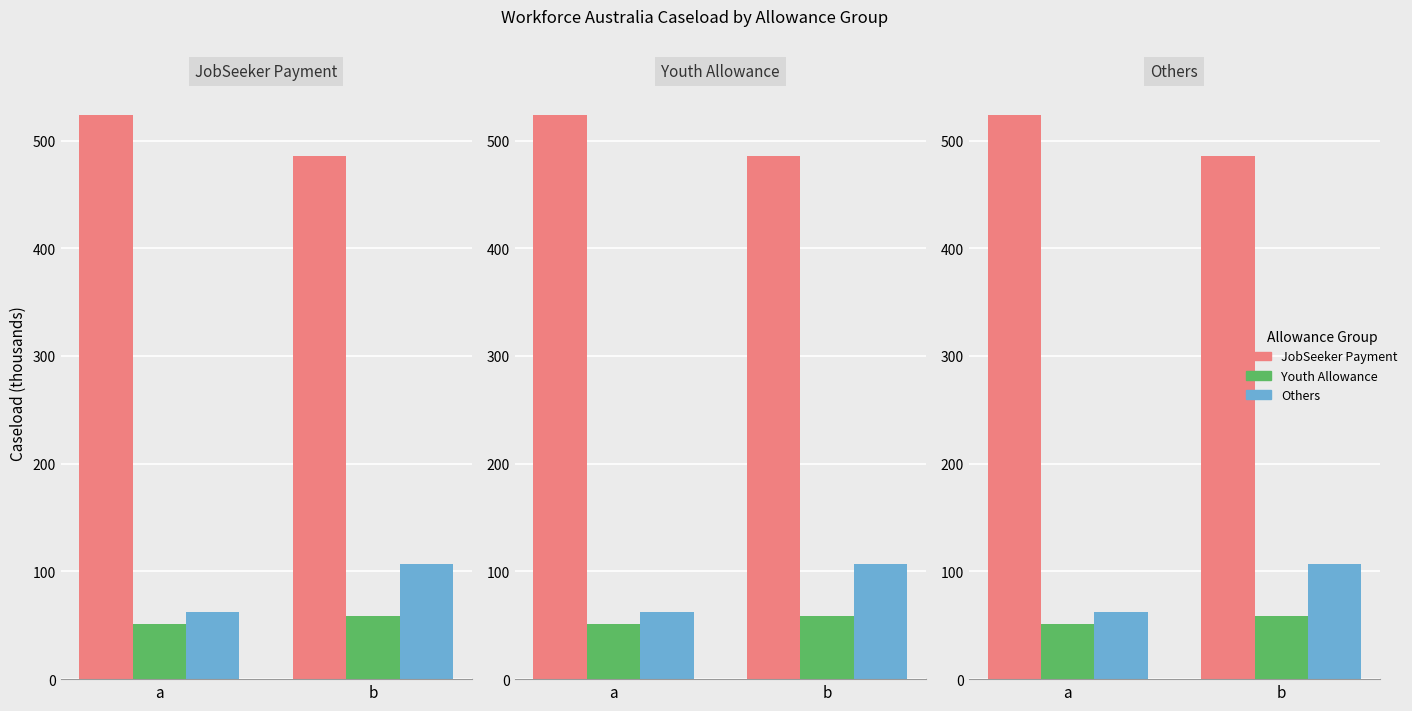

Which label corresponds to the smallest value in the chart?

a